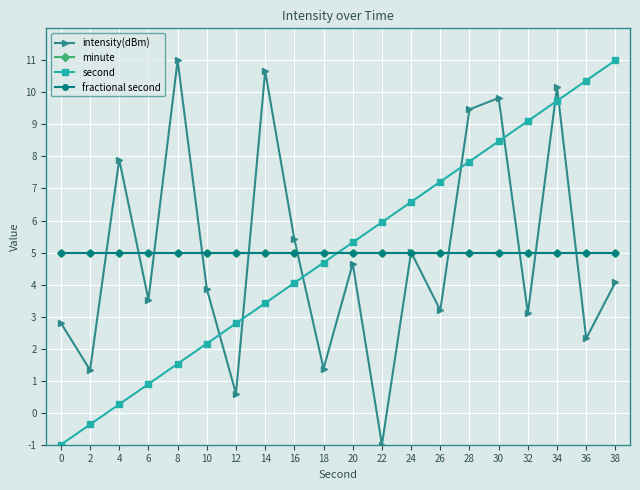

At which label does second reach its peak?

38